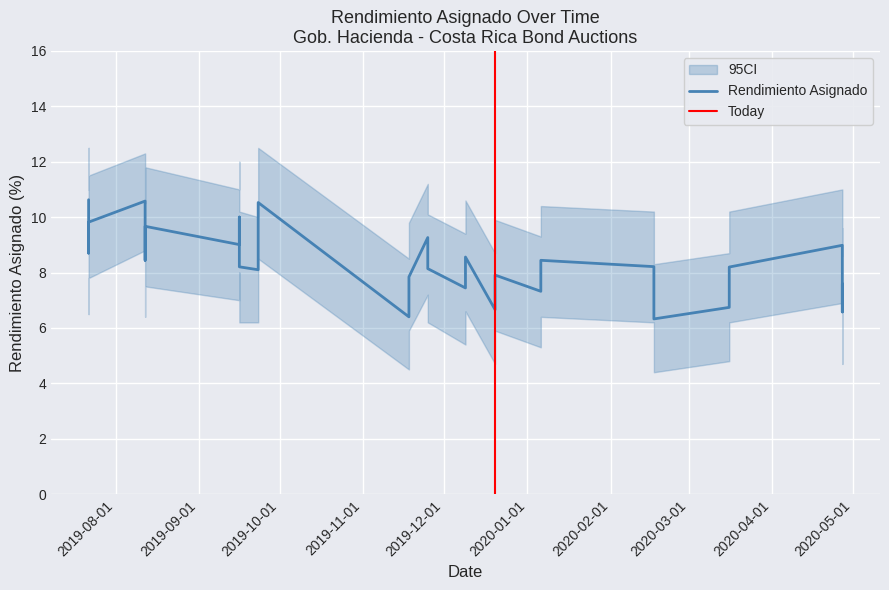

Count the number of data series in this chart.

1